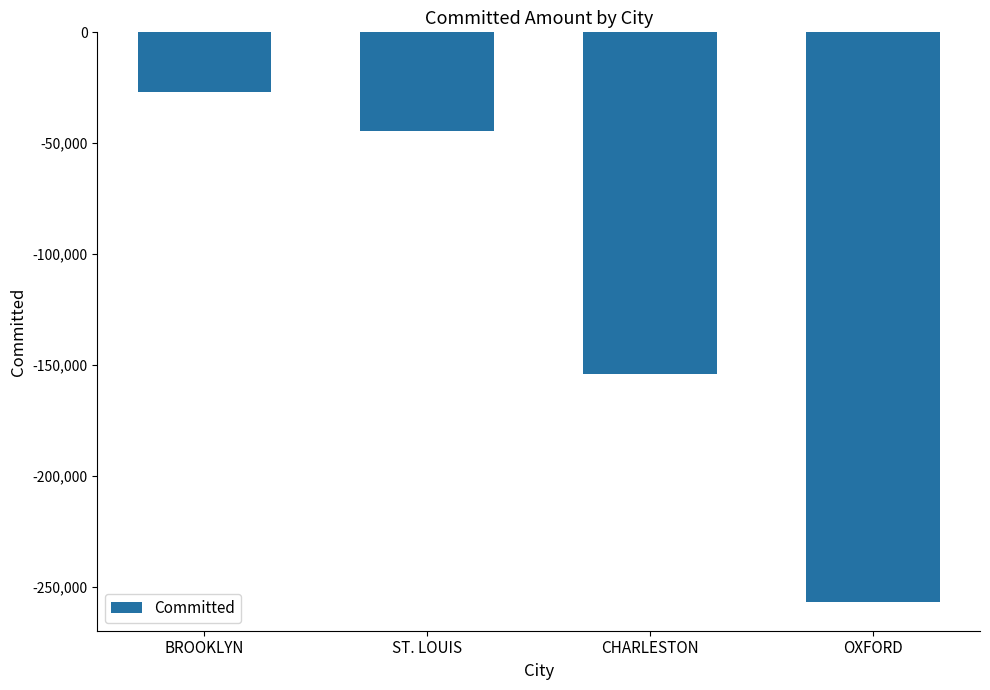

Rank the categories by value from lowest to highest.

OXFORD, CHARLESTON, ST. LOUIS, BROOKLYN